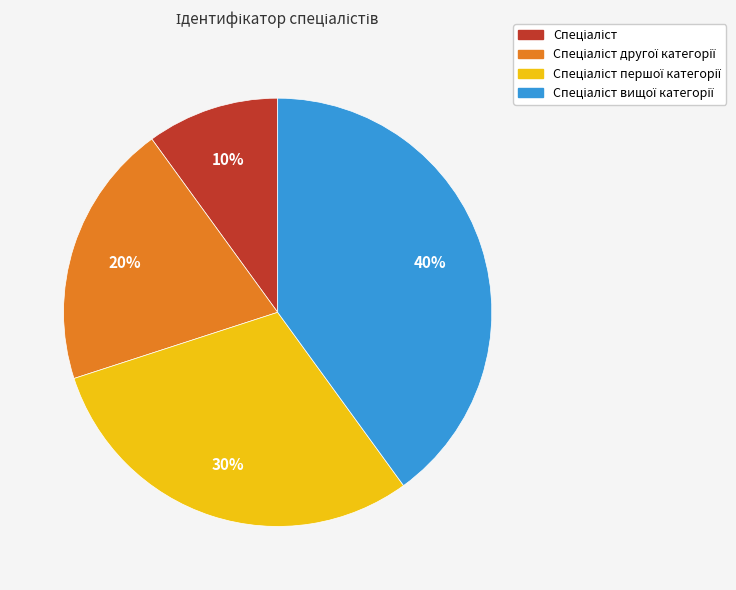

How many segments does this pie chart have?

4